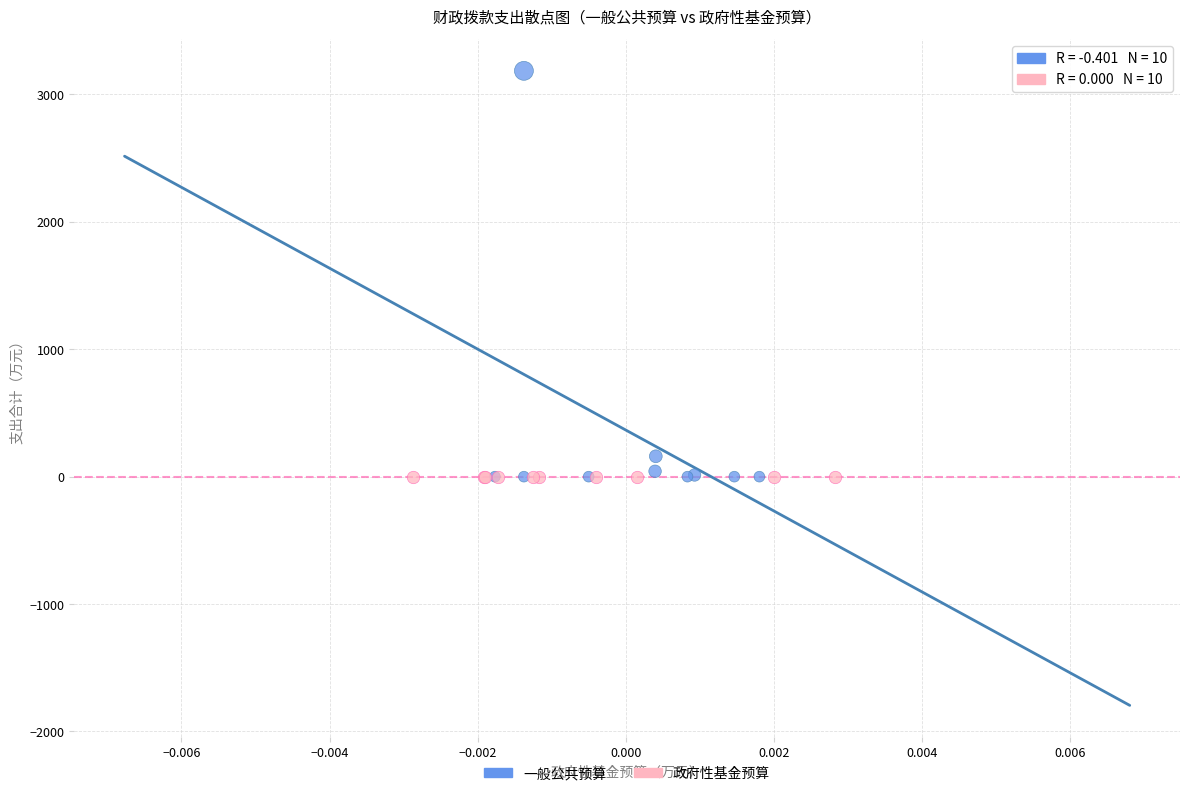

Which series reaches the maximum Y coordinate?

一般公共预算